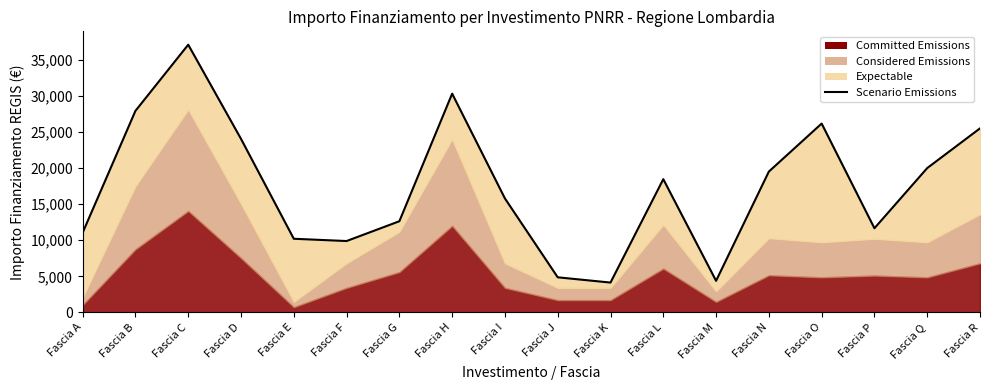

How many lines are shown in the chart?

1